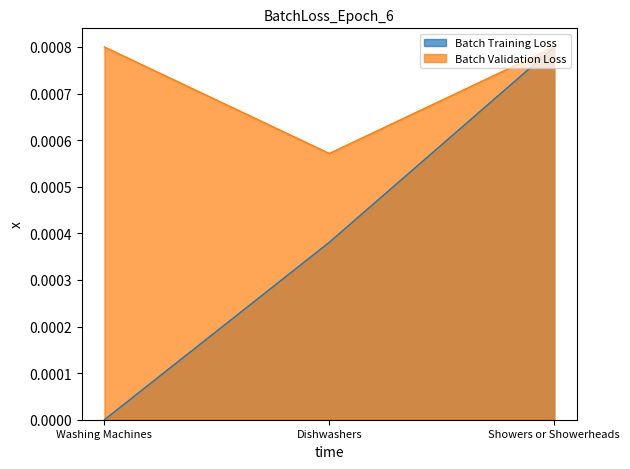

How many lines are shown in the chart?

2